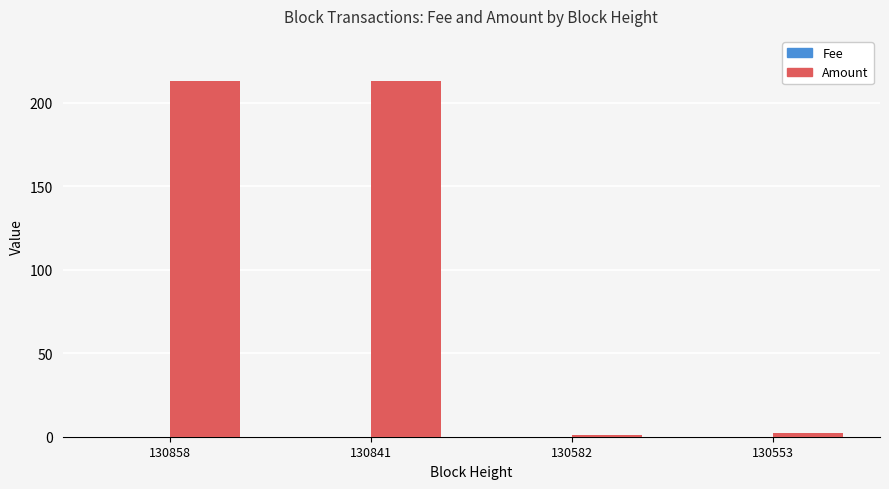

Is it true that Amount equals 1.0 at 130582?

True